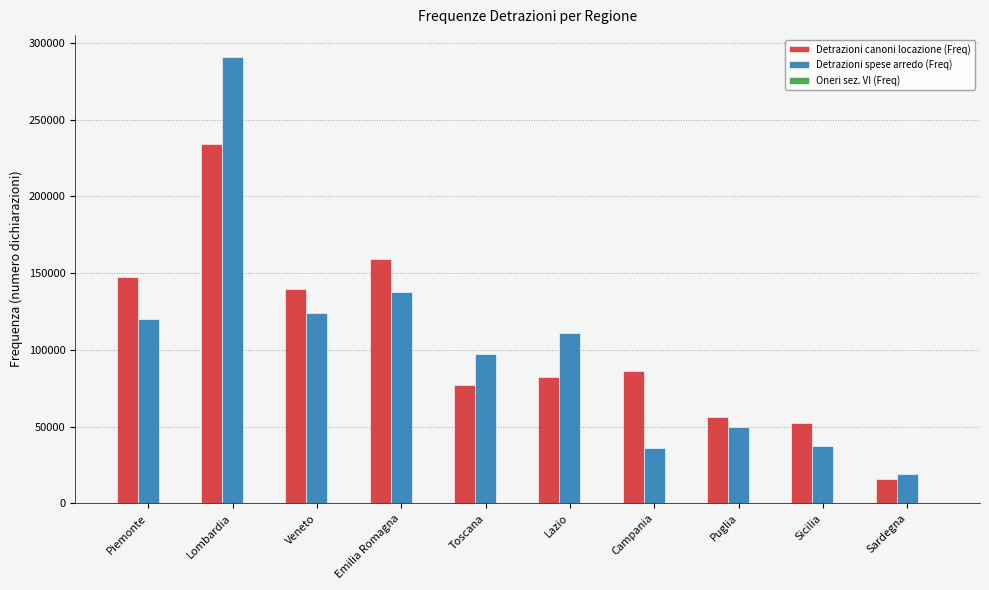

Between Lombardia and Campania, which series saw the biggest shift?

Detrazioni spese arredo (Freq)